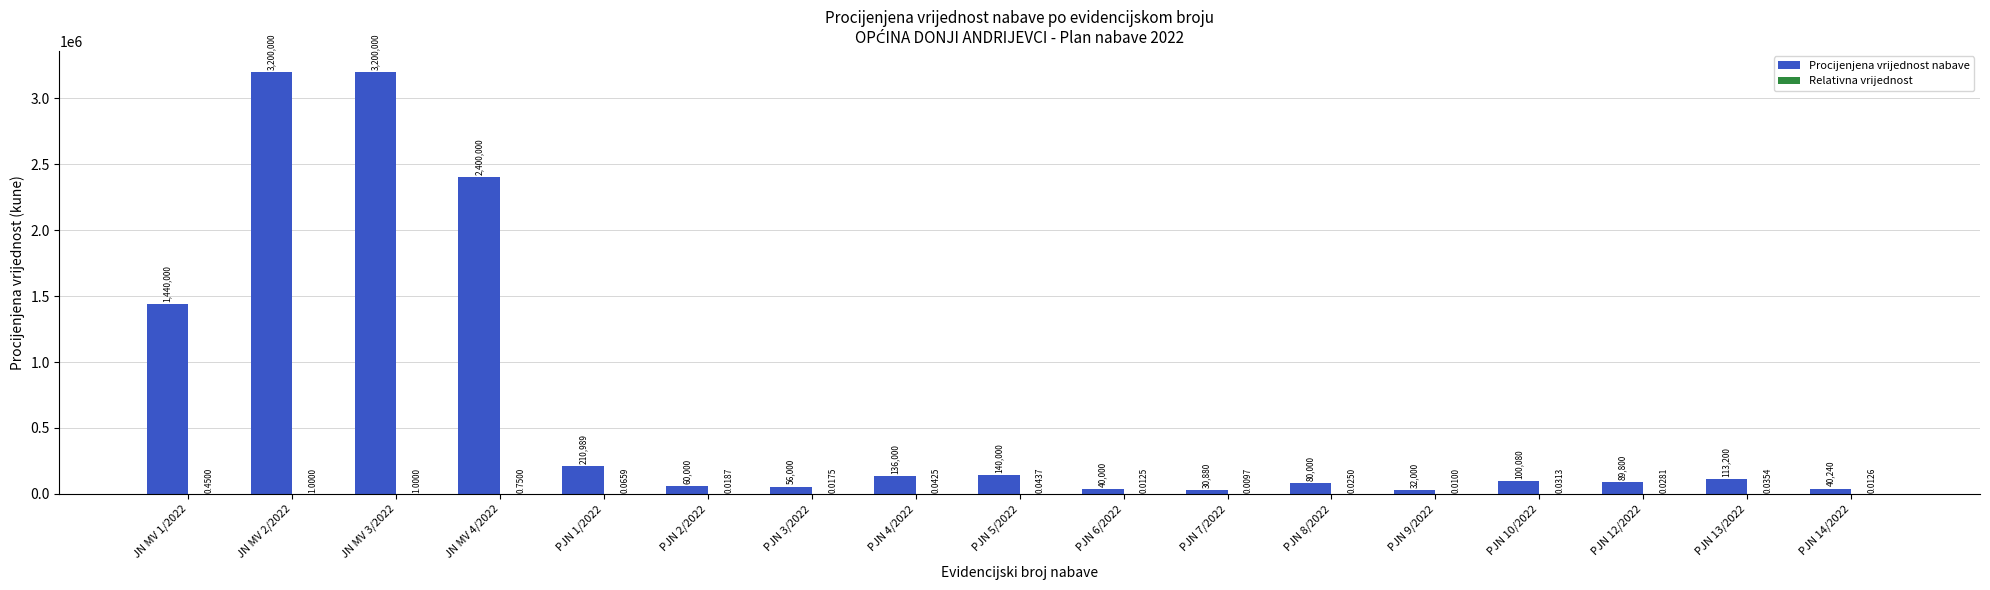

What is the total value across all series at PJN 5/2022?

140000.0